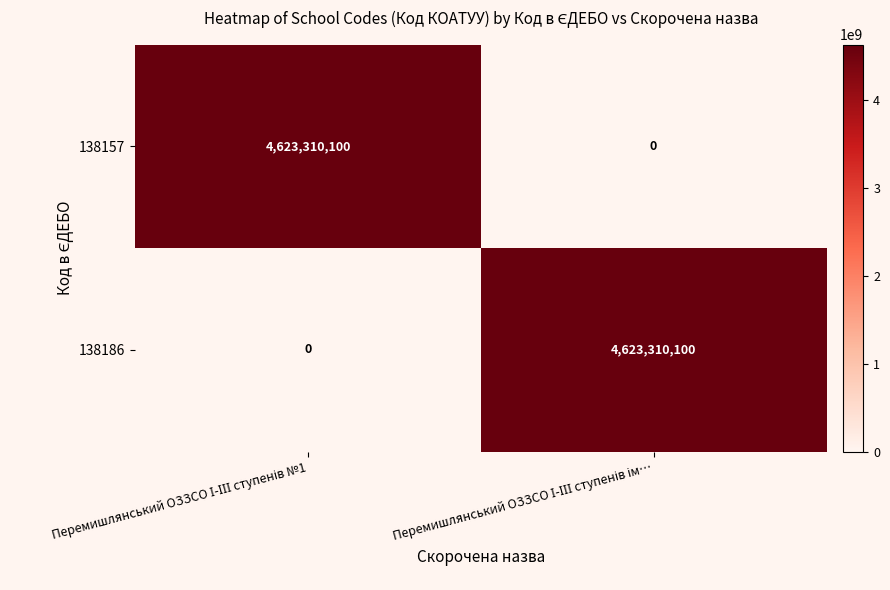

What is the greatest value displayed?

4623310100